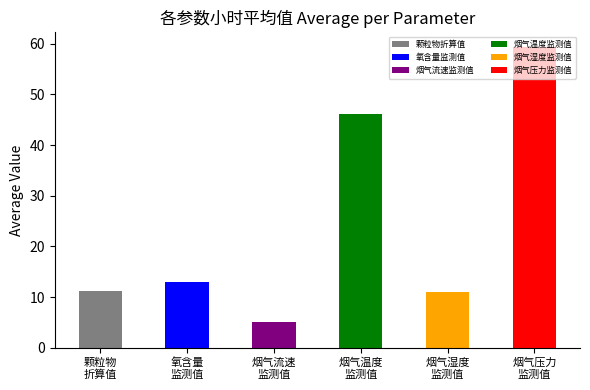

What is the difference between the maximum and second lowest values?

48.3